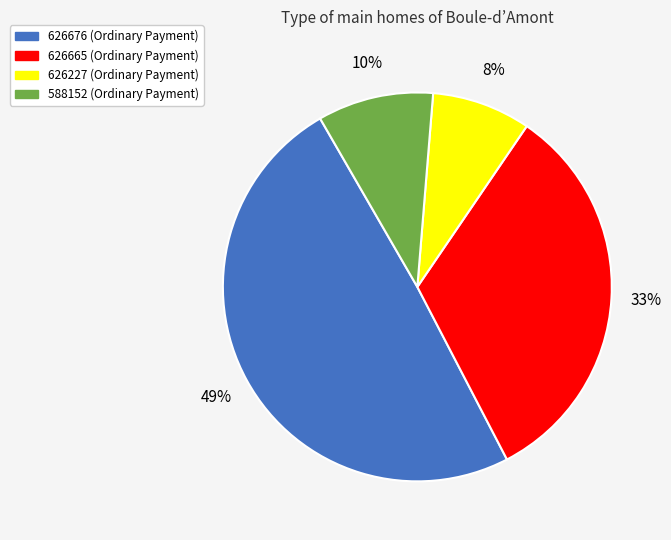

Combined, do 626676 and 626665 account for over 50%?

Yes